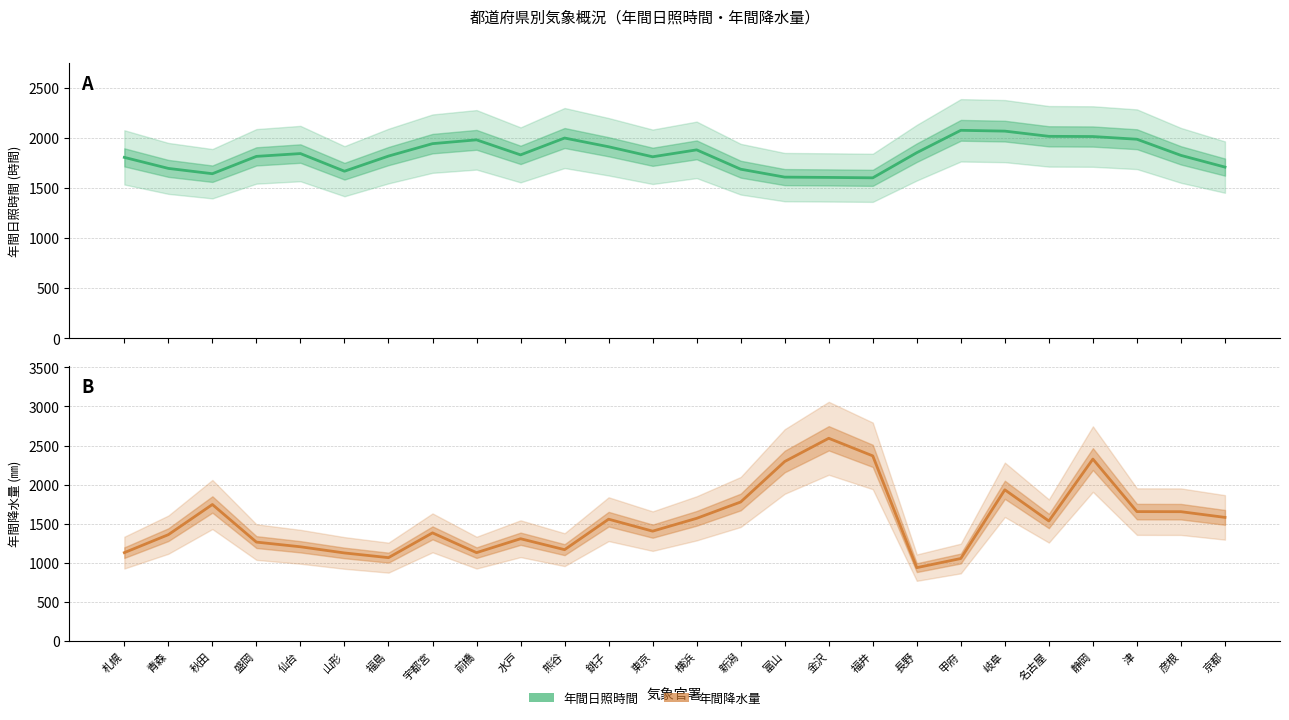

What is the difference between the 年間日照時間 values at 富山 and 長野?

244